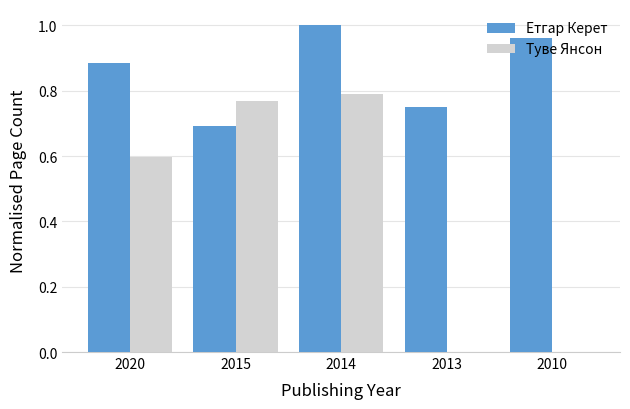

What is the total value across all series at 2014?

1.8